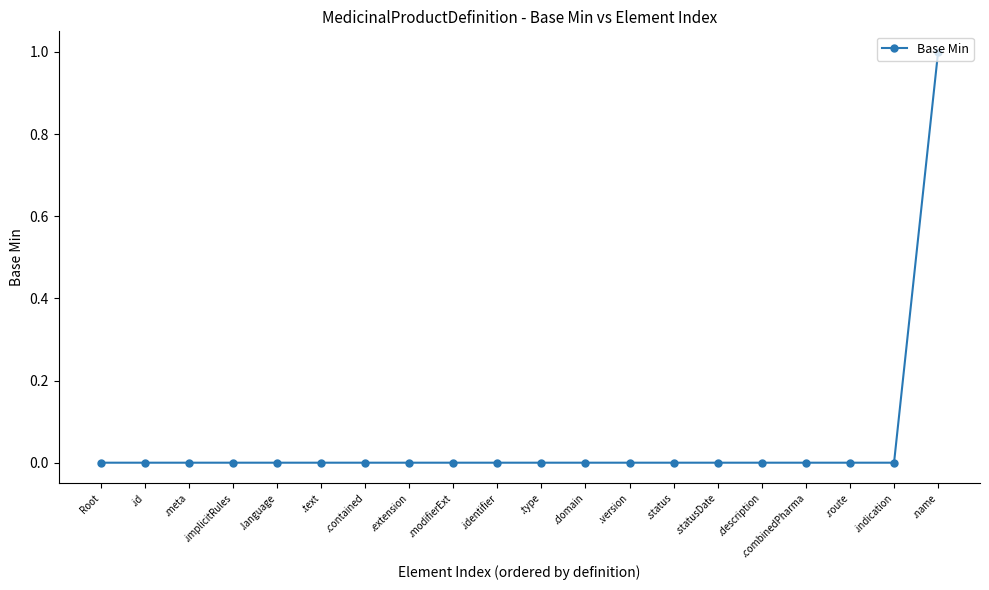

Is it true that the value at .description is 0?

True